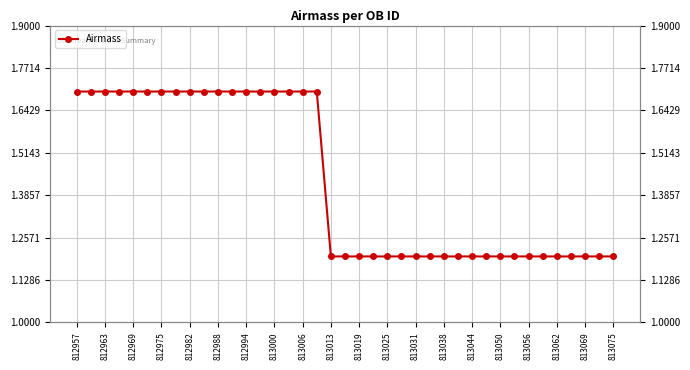

What is the minimum value shown in the chart?

1.2